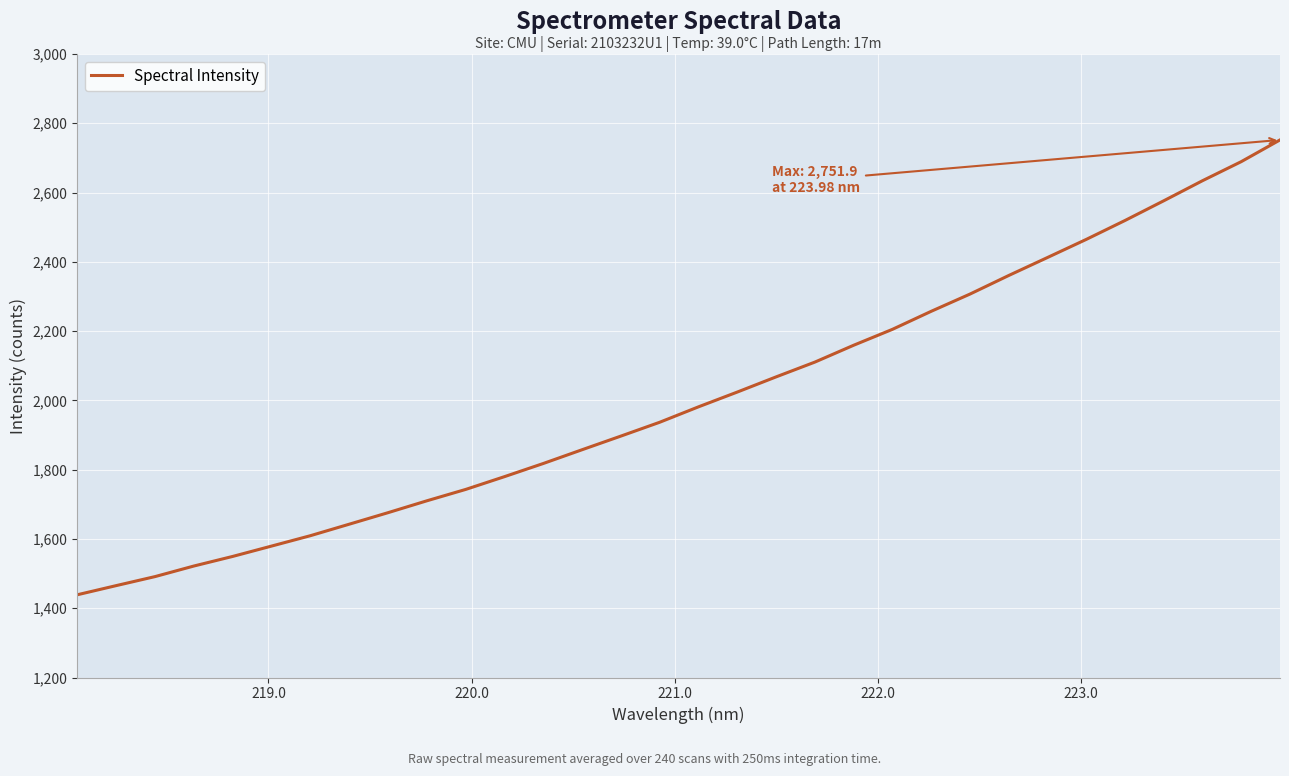

What is the difference between the maximum and minimum values?

1313.0